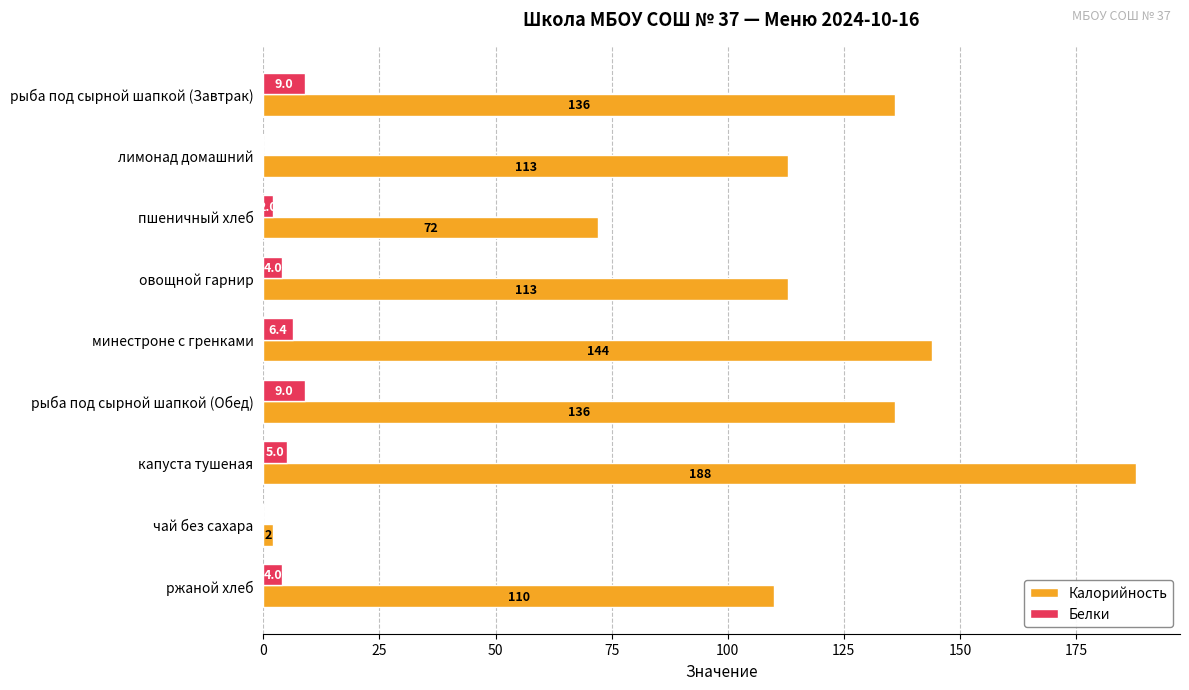

True or false: Калорийность has a value of 110.0 at ржаной хлеб.

True